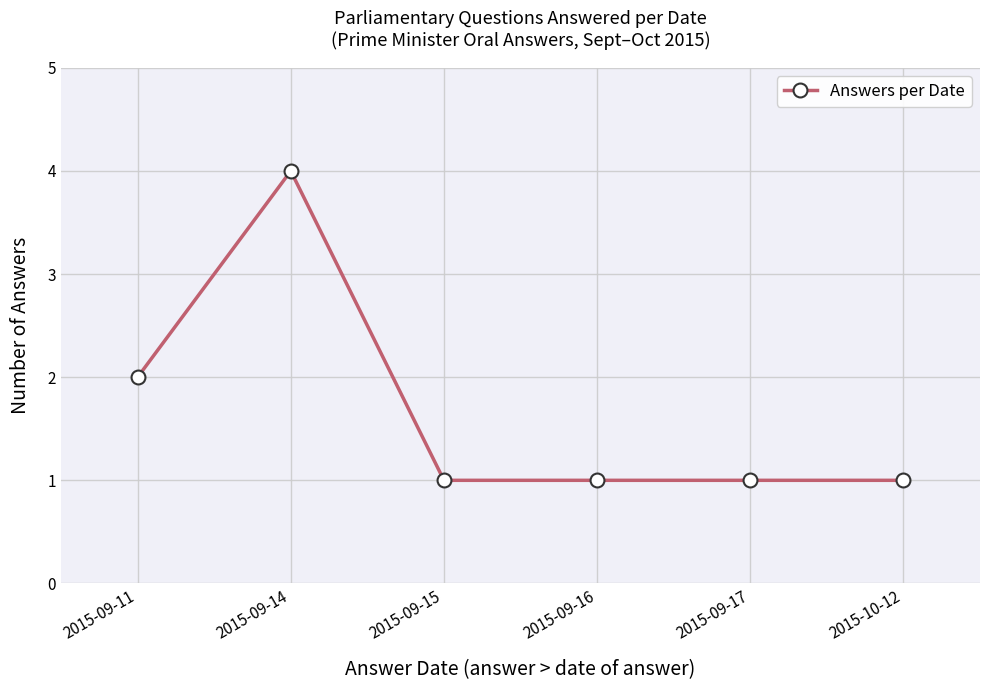

Is this an area chart (filled region under the line)?

No